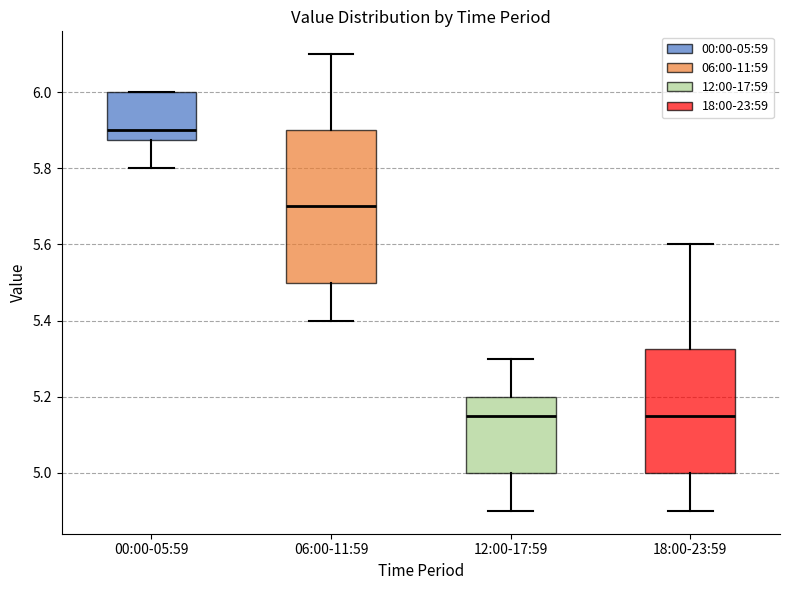

Reading left to right, read every box against the y-axis: the position of its median line, the range the box covers, and the ends of its whiskers. The values are not printed on the chart, so give them approximately, as read against the axis.

00:00-05:59: median 5.90, box 5.88 to 6.00, whiskers 5.80 to 6.00
06:00-11:59: median 5.70, box 5.50 to 5.90, whiskers 5.40 to 6.10
12:00-17:59: median 5.16, box 5.00 to 5.20, whiskers 4.90 to 5.30
18:00-23:59: median 5.16, box 5.00 to 5.32, whiskers 4.90 to 5.60